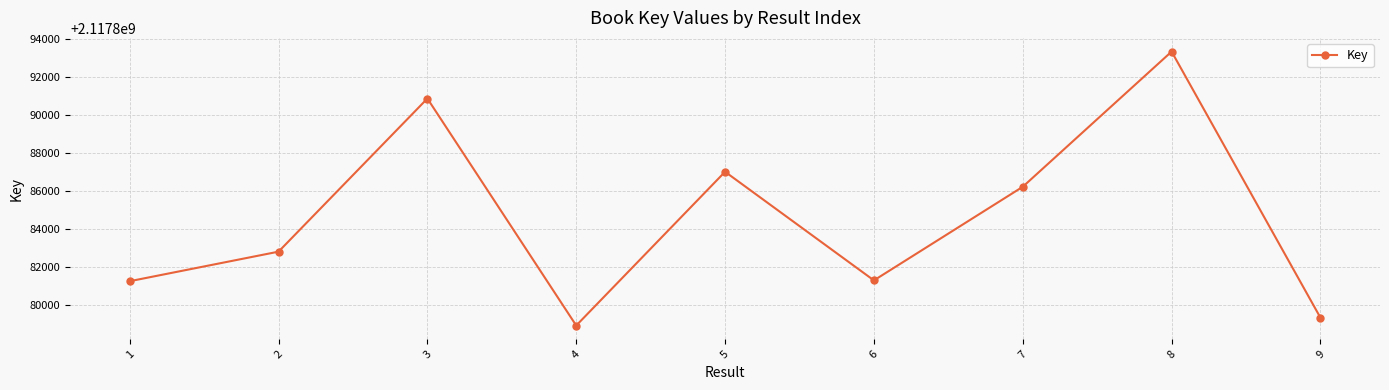

How many data points are less than 2117882811?

4